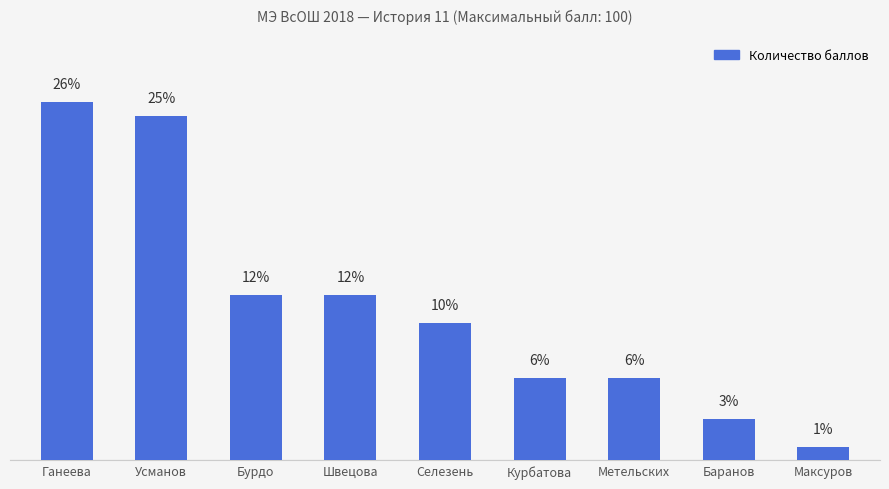

What is the label of the 9th bar from the left?

Максуров